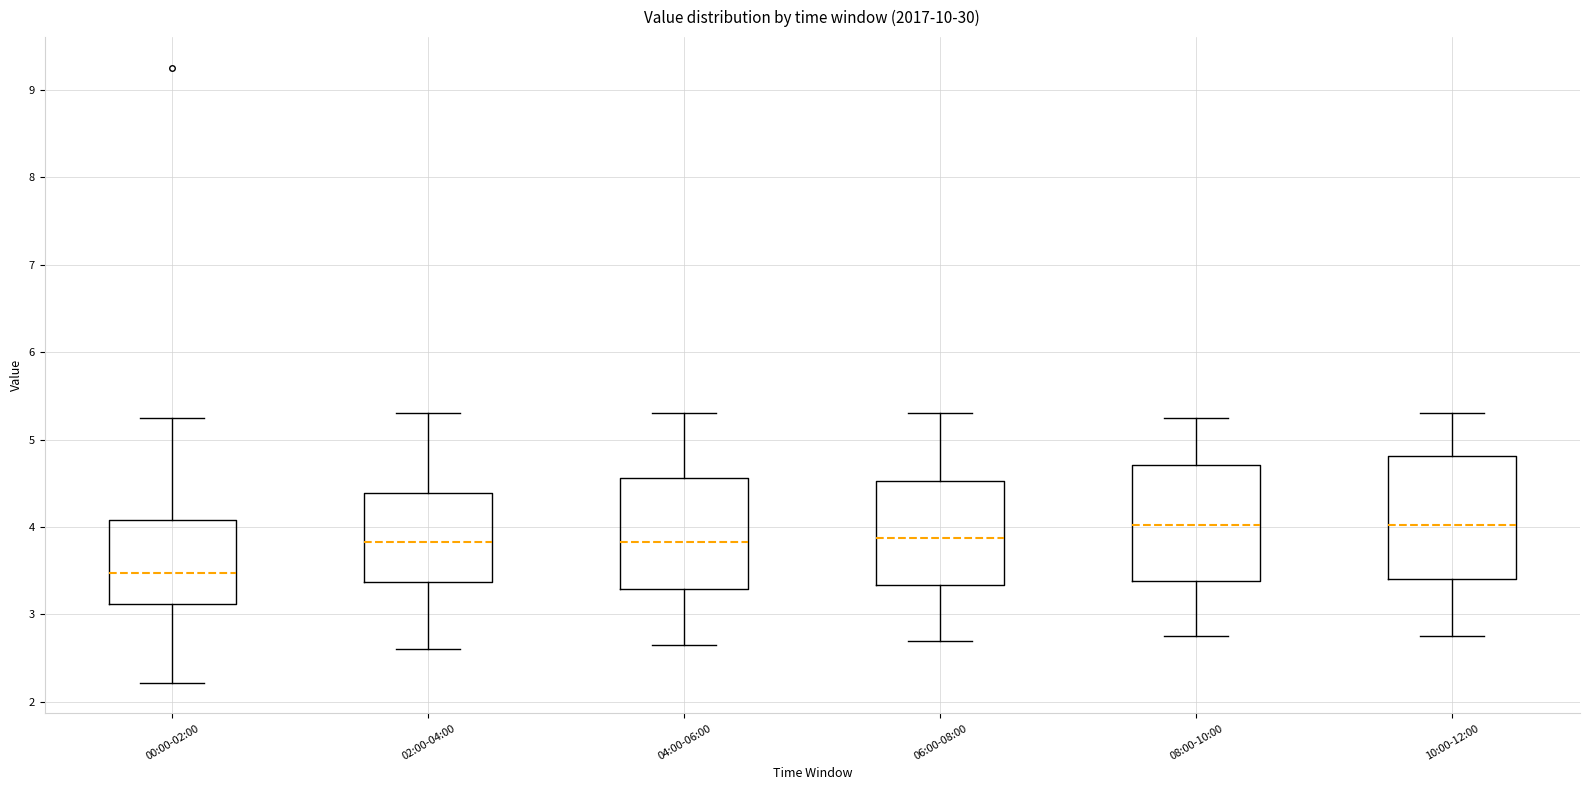

Reading left to right, transcribe this box plot: for each box, give where its median line is, the range the box spans, and where its two whiskers end, as read against the y-axis. The values are not printed on the chart, so give them approximately, as read against the axis.

00:00-02:00: median 3.5, box 3.1 to 4.1, whiskers 2.2 to 5.3
02:00-04:00: median 3.8, box 3.4 to 4.4, whiskers 2.6 to 5.3
04:00-06:00: median 3.8, box 3.3 to 4.6, whiskers 2.7 to 5.3
06:00-08:00: median 3.9, box 3.3 to 4.5, whiskers 2.7 to 5.3
08:00-10:00: median 4.0, box 3.4 to 4.7, whiskers 2.8 to 5.3
10:00-12:00: median 4.0, box 3.4 to 4.8, whiskers 2.8 to 5.3